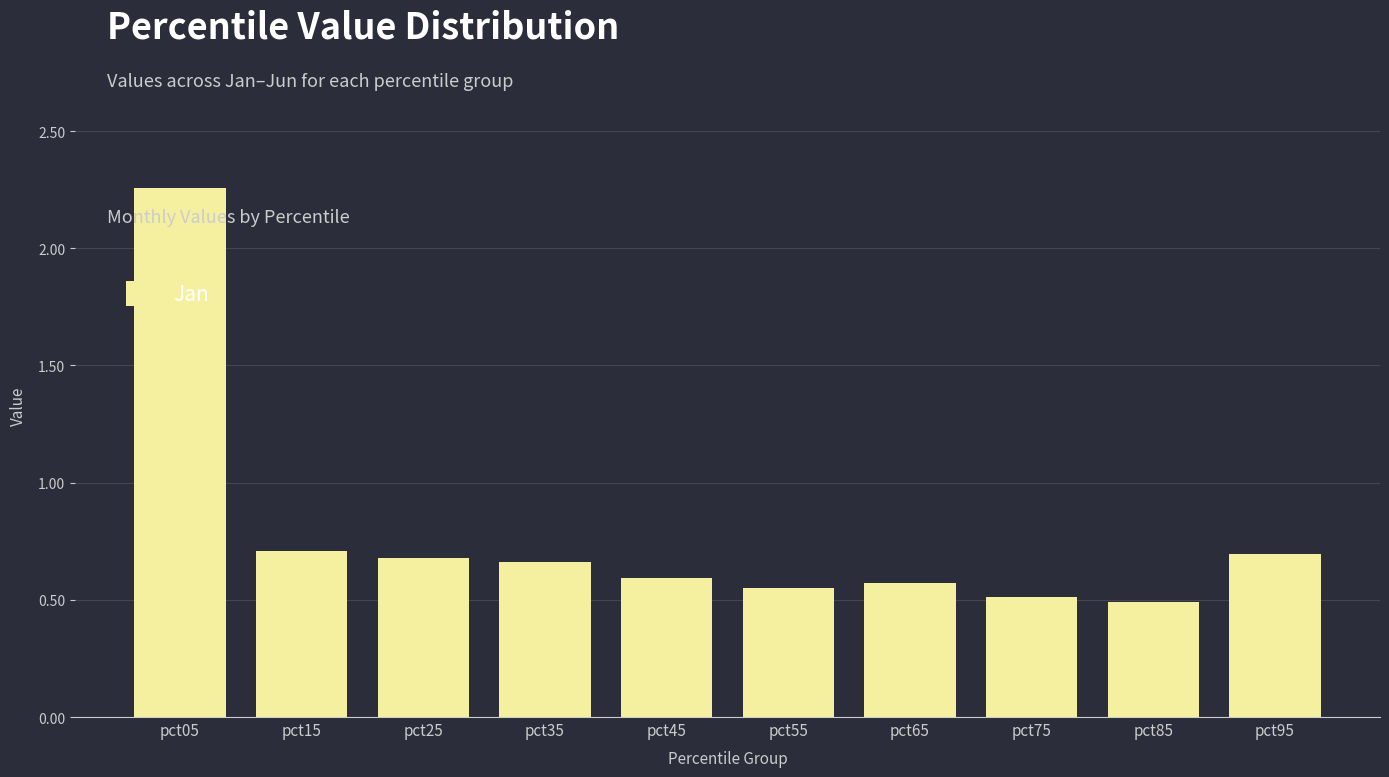

True or false: the data shows 0.5 at pct85.

True